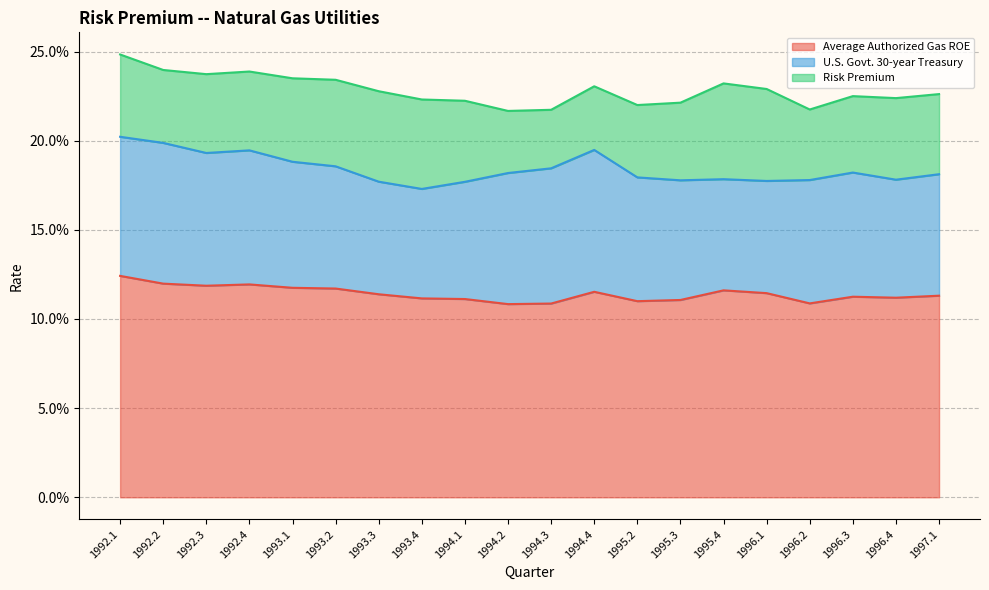

True or false: Average Authorized Gas ROE and U.S. Govt. 30-year Treasury cross at least once.

False